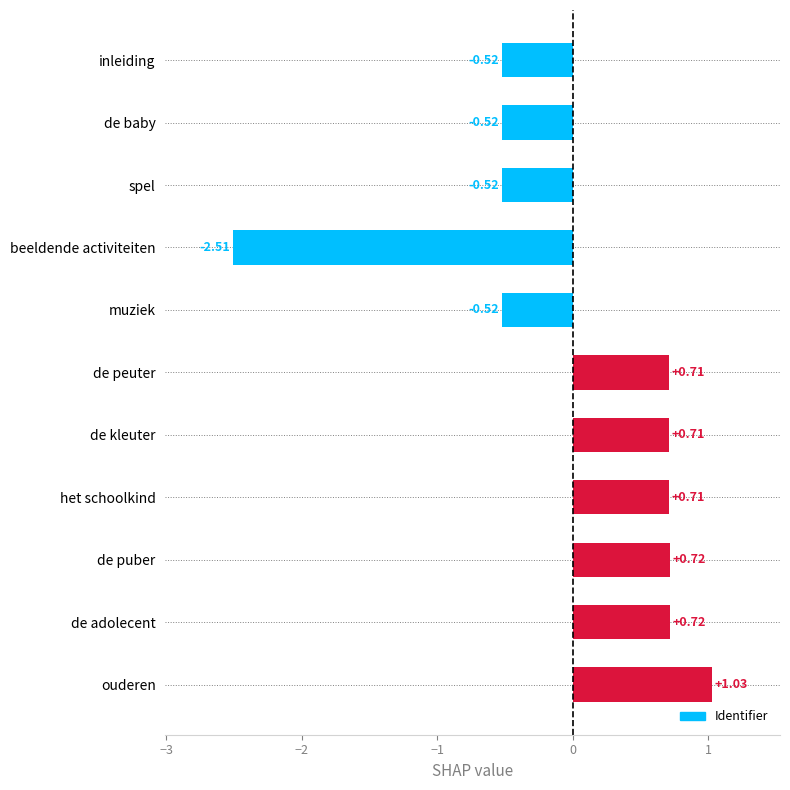

Count the number of values greater than 0.

6